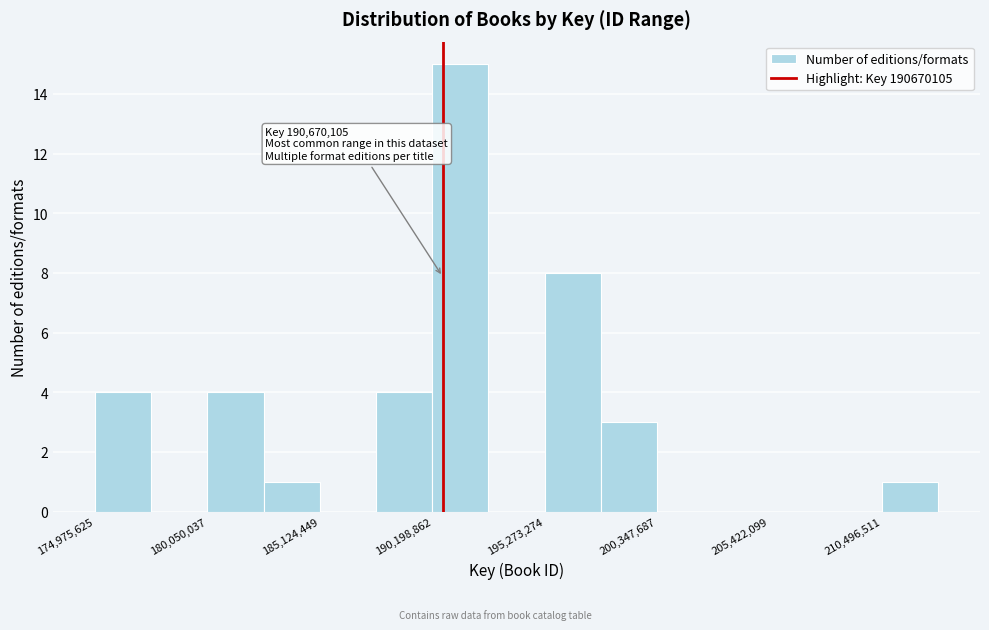

Read against the x-axis, roughly where is the centre of the tallest bar?

191000000